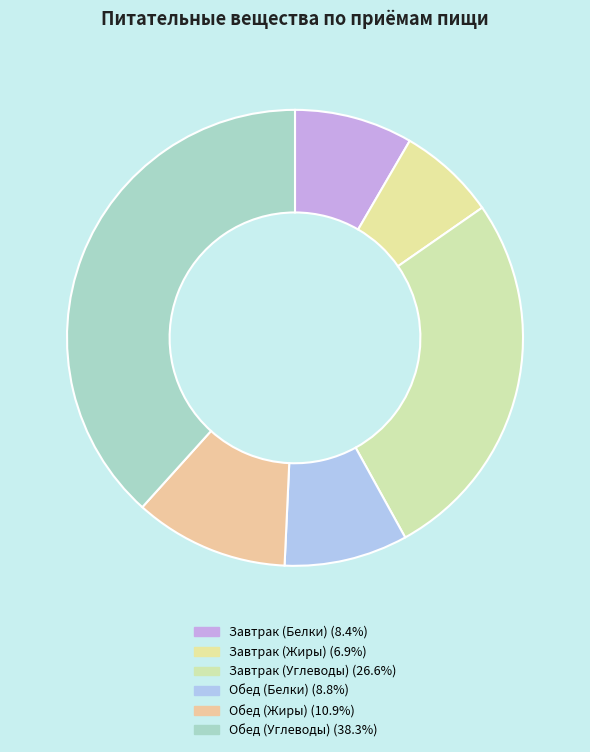

Which category has the biggest portion of the pie?

Обед (Углеводы)